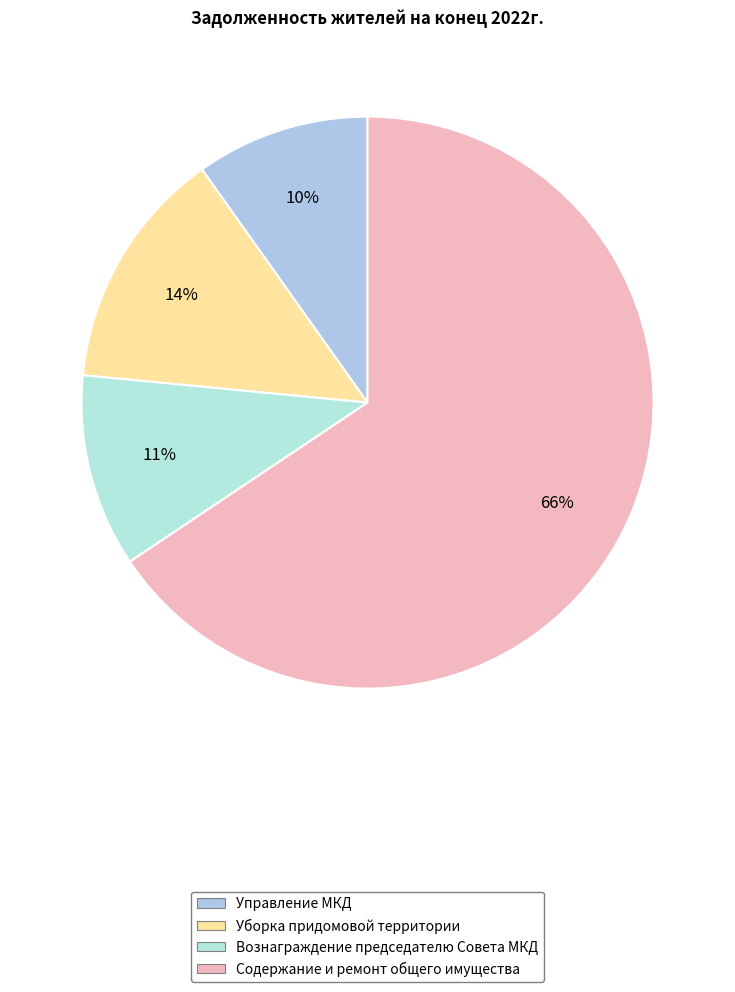

Does Содержание и ремонт общего имущества represent more than half of the total?

Yes